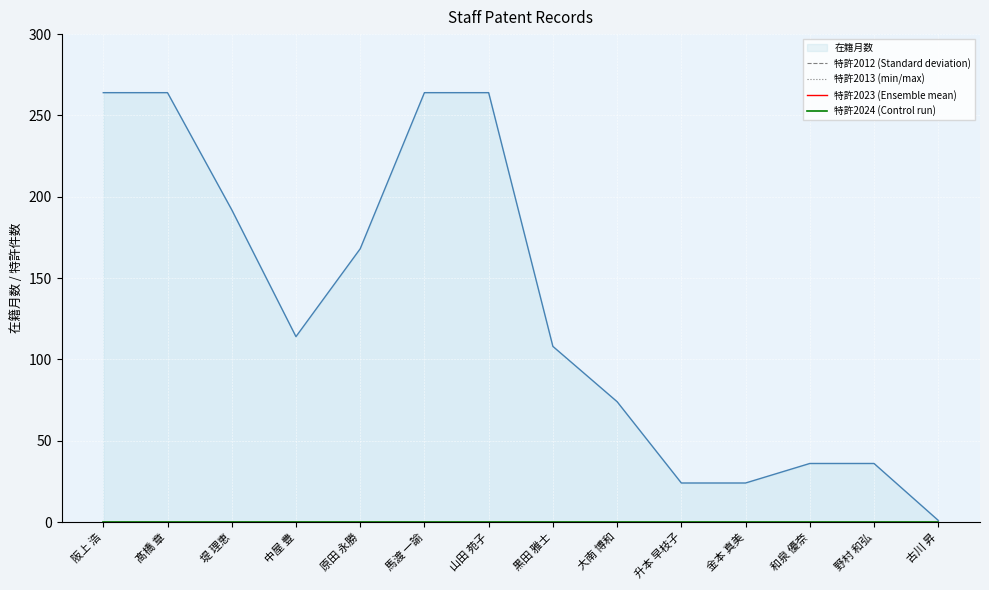

How many categories are shown in the chart?

14